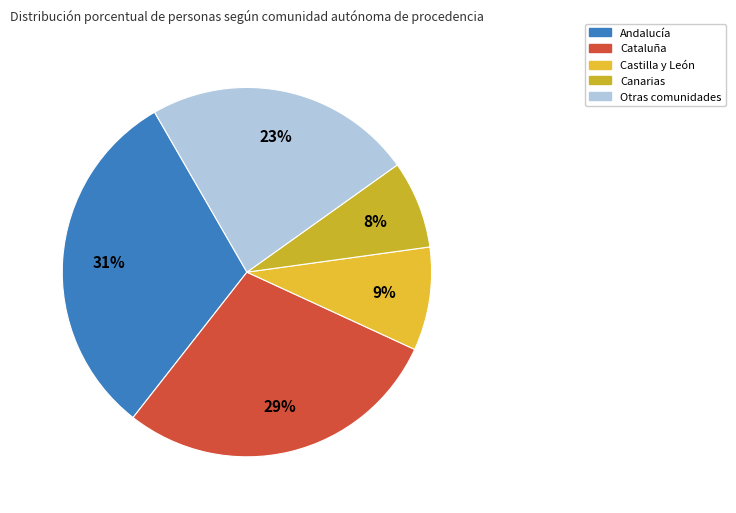

Which slice is the largest?

Andalucía